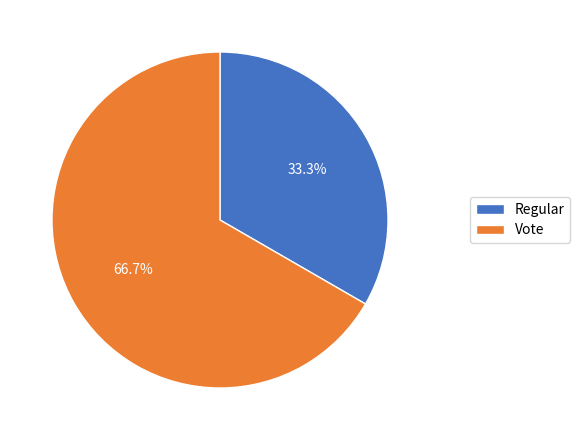

To the nearest percent, what is the difference between the largest and smallest slice percentages?

33%